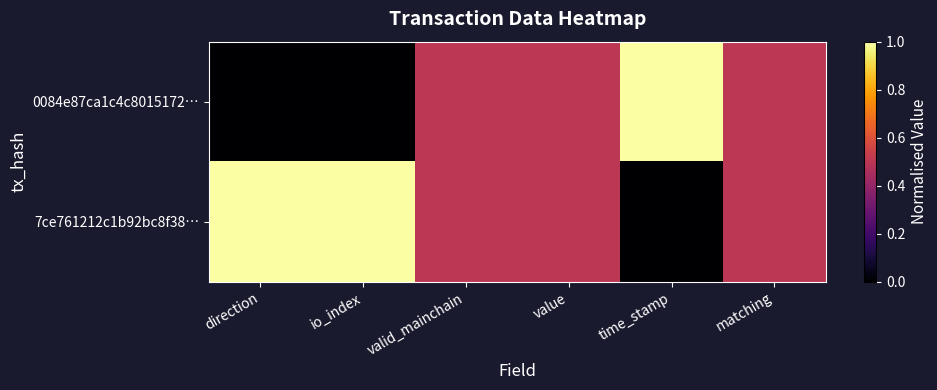

At which category is the sum across all series the highest?

direction